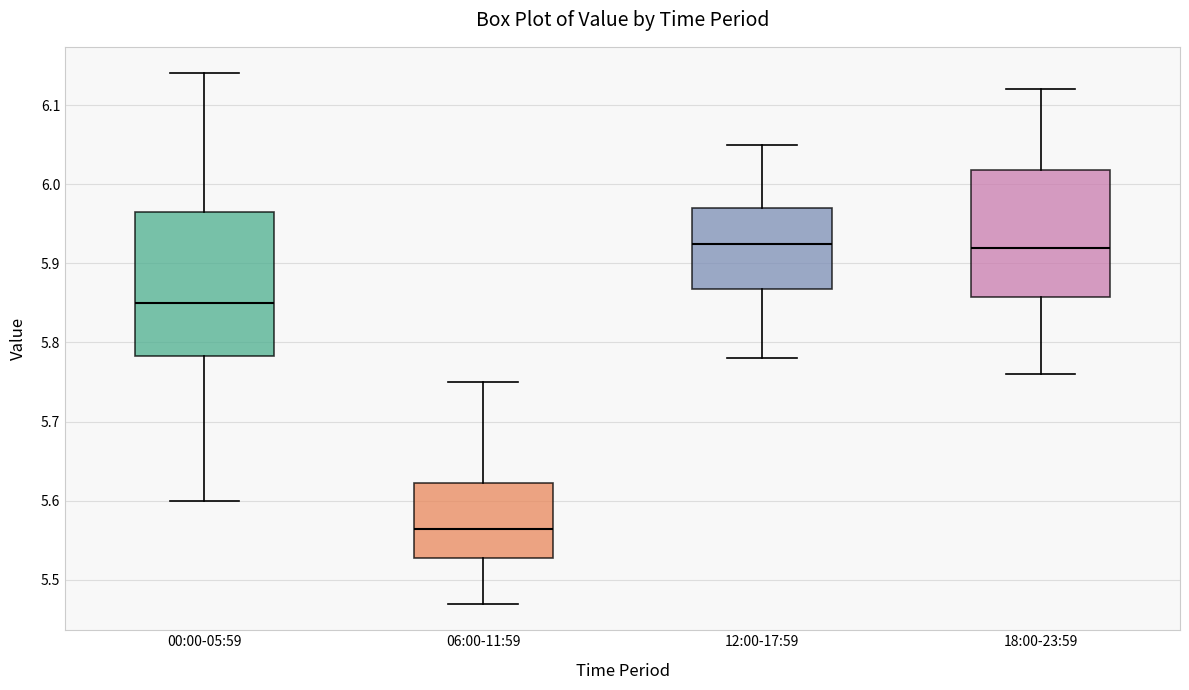

Reading left to right, read every box against the y-axis: the position of its median line, the range the box covers, and the ends of its whiskers. The values are not printed on the chart, so give them approximately, as read against the axis.

00:00-05:59: median 5.85, box 5.78 to 5.97, whiskers 5.60 to 6.14
06:00-11:59: median 5.57, box 5.53 to 5.62, whiskers 5.47 to 5.75
12:00-17:59: median 5.93, box 5.87 to 5.97, whiskers 5.78 to 6.05
18:00-23:59: median 5.92, box 5.86 to 6.02, whiskers 5.76 to 6.12